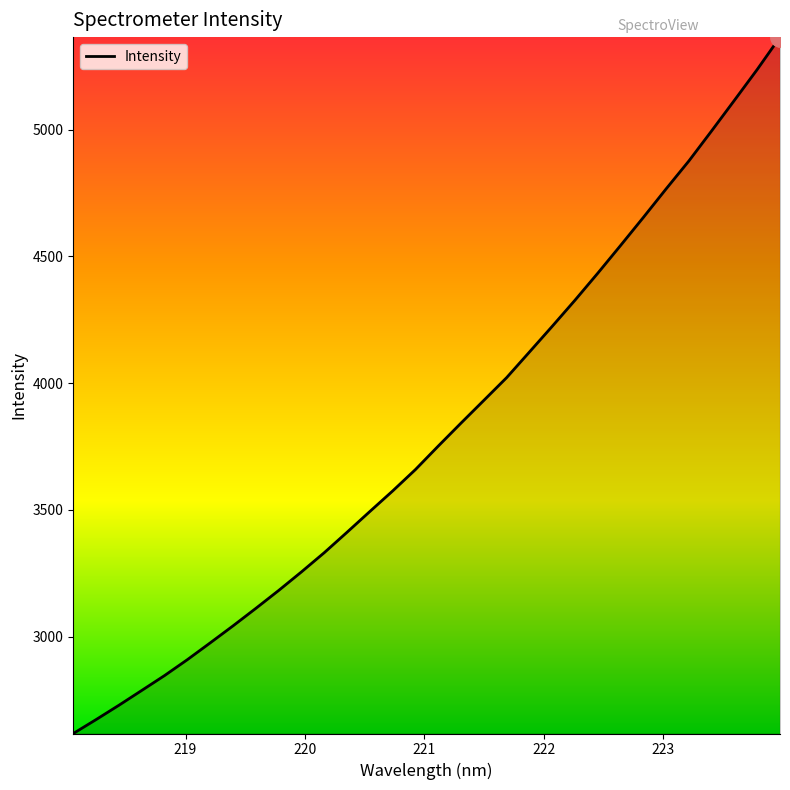

What is the maximum value shown in the chart?

5365.7